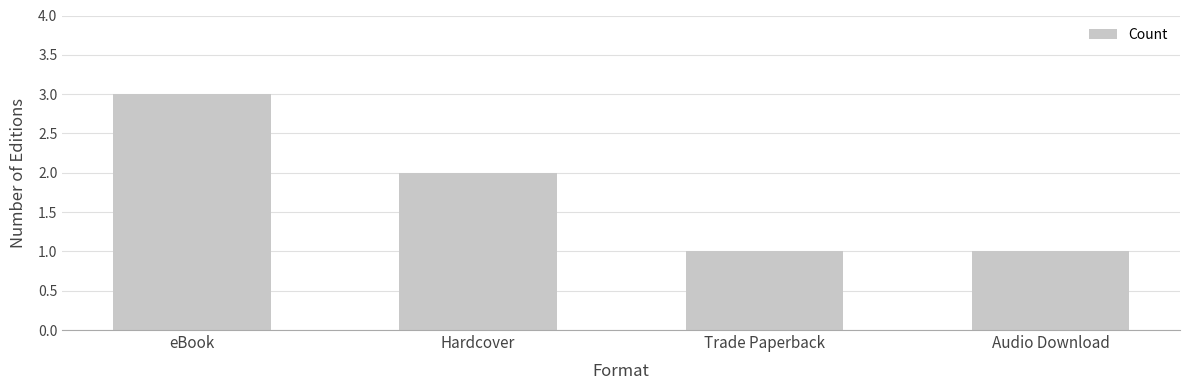

What is the sum of the values at Hardcover and eBook?

5